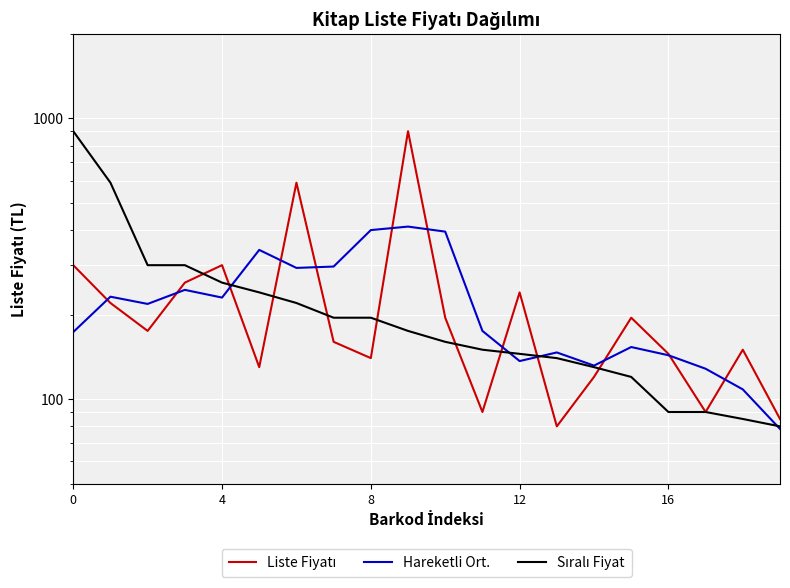

Between 10 and 19, which series saw the biggest shift?

Hareketli Ort.